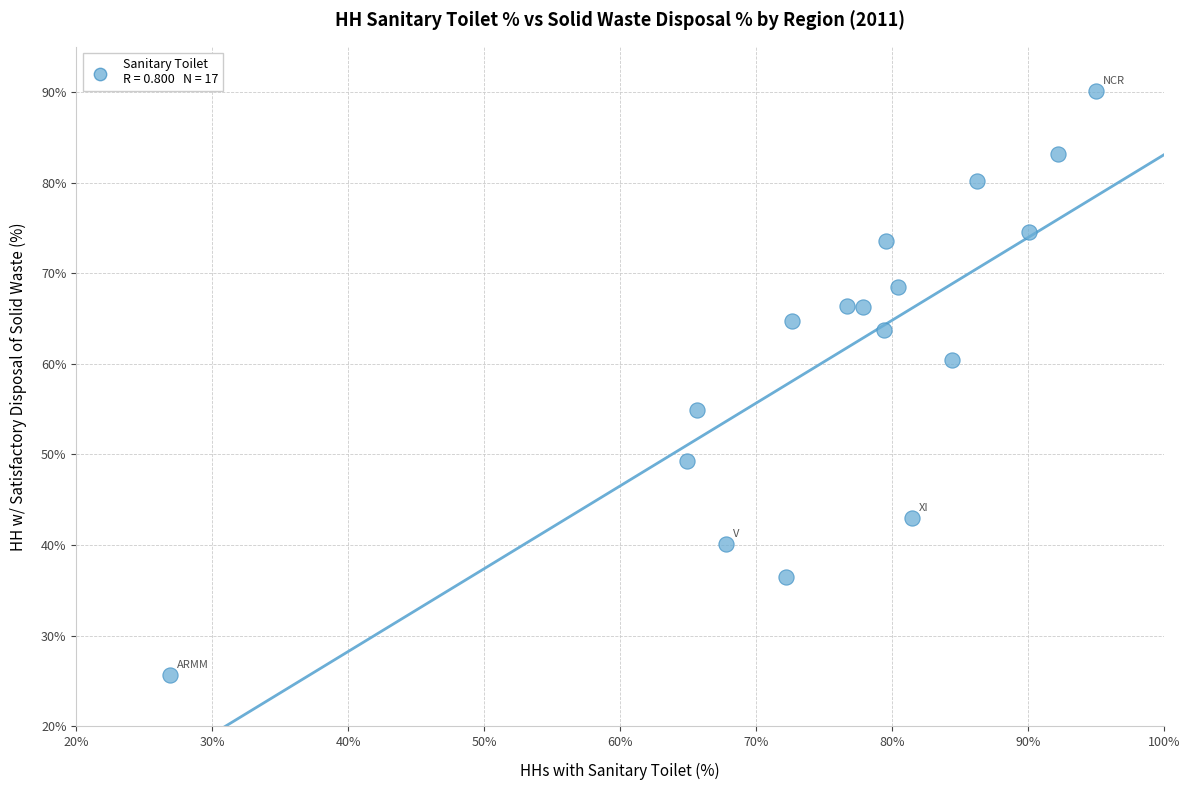

What Y value in the scatter plot is closest to 57?

54.9